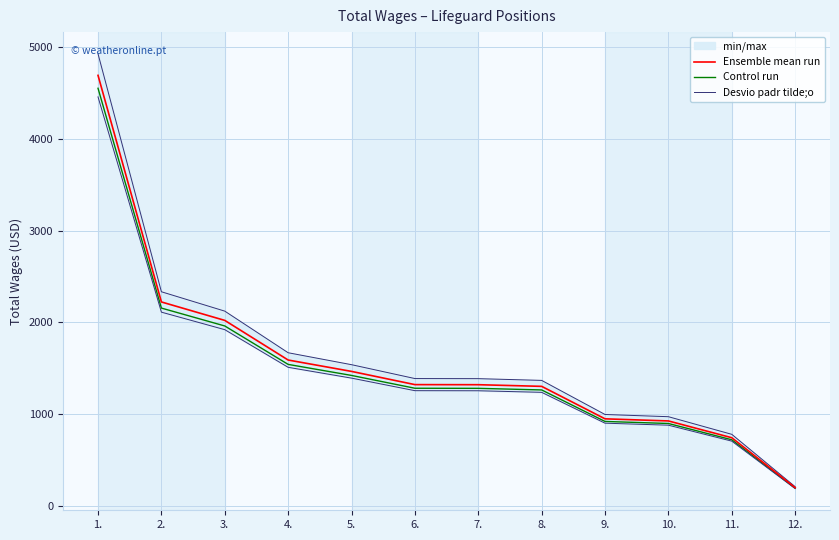

List the series in order of their peak value, highest first.

Desvio padr tilde;o, Ensemble mean run, Control run